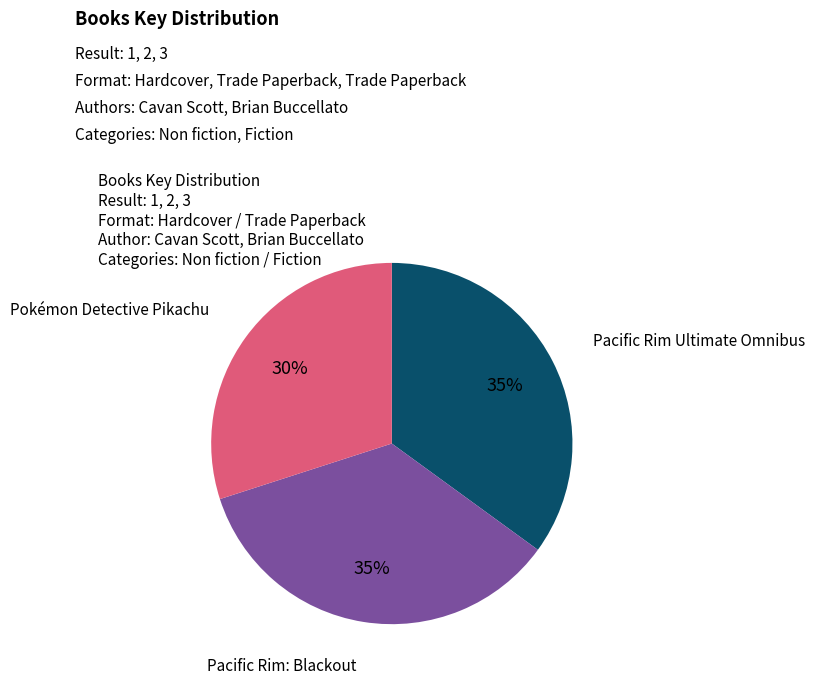

Is there any slice that represents more than half of the pie?

No